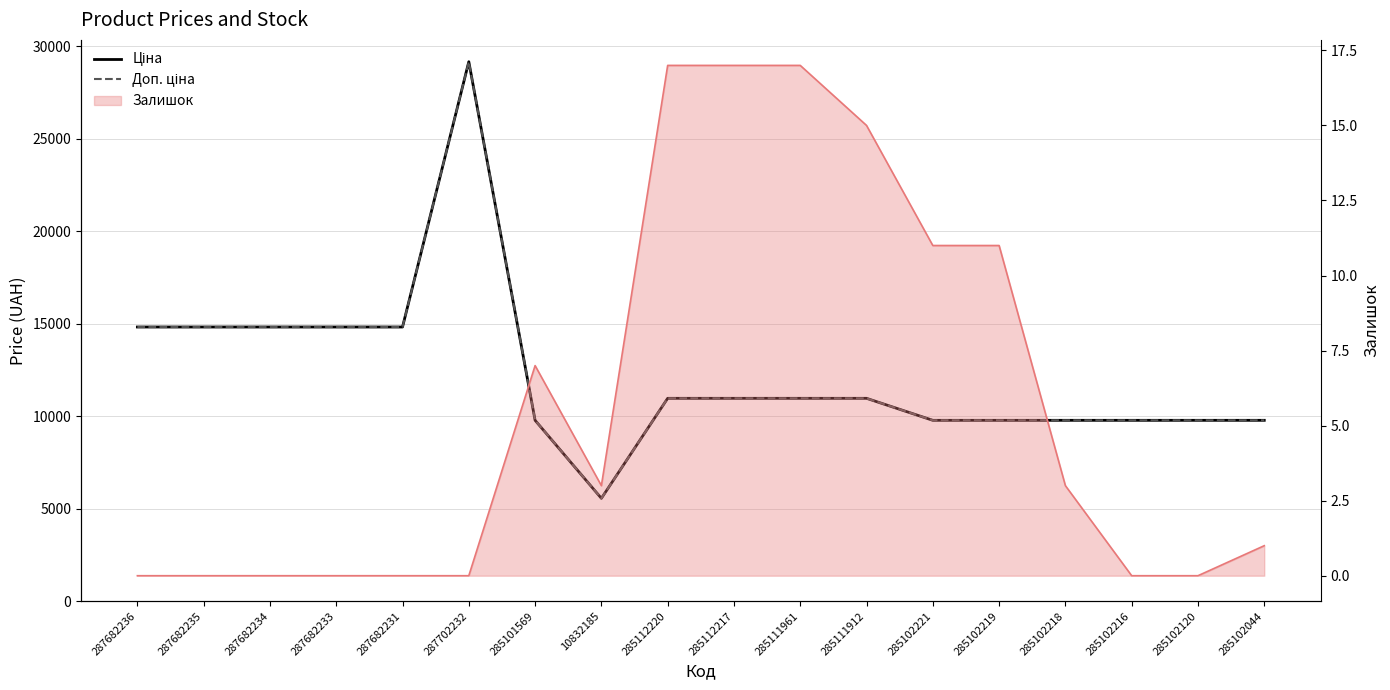

At which label does Доп. ціна reach its minimum?

10832185